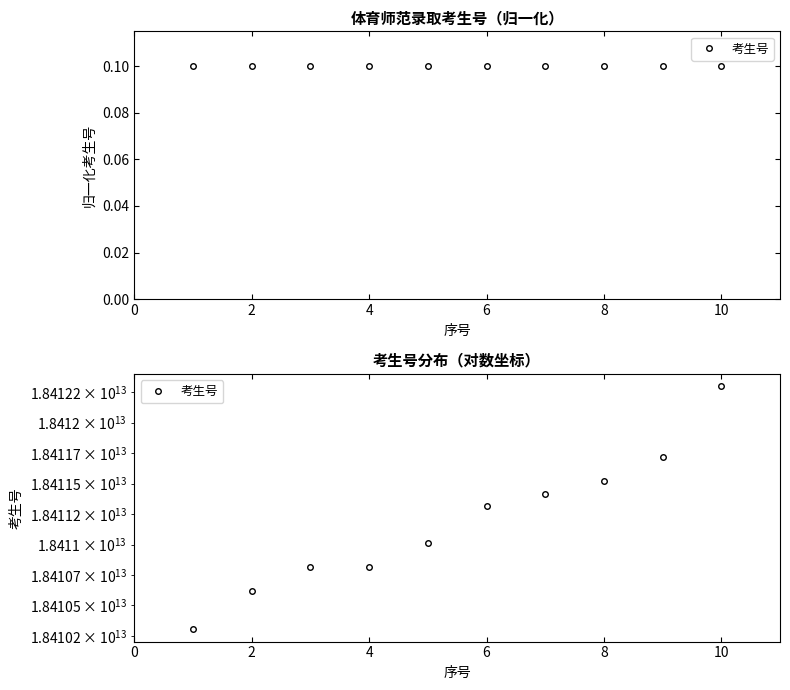

Reading left to right, extract all data points from this chart.

18410303118025	18410615118091	18410813118034	18410814118102	18411011118083	18411313118149	18411412118063	18411519118077	18411715118057	18412301118036